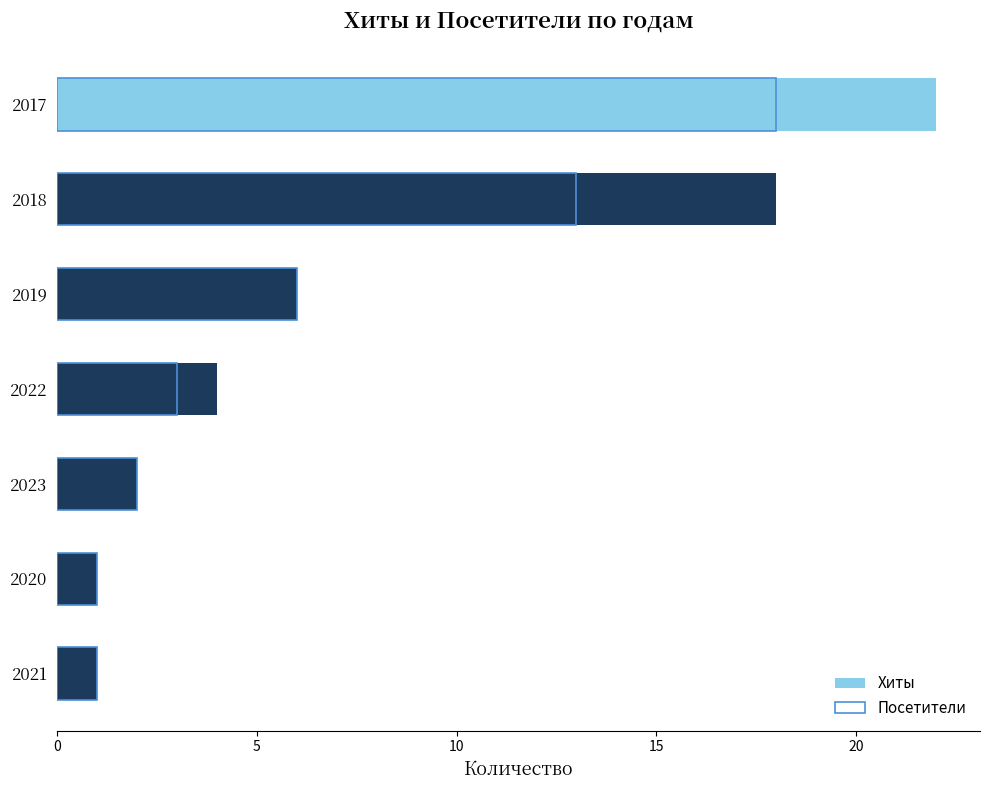

True or false: Посетители has a value of 10 at 2019.

False